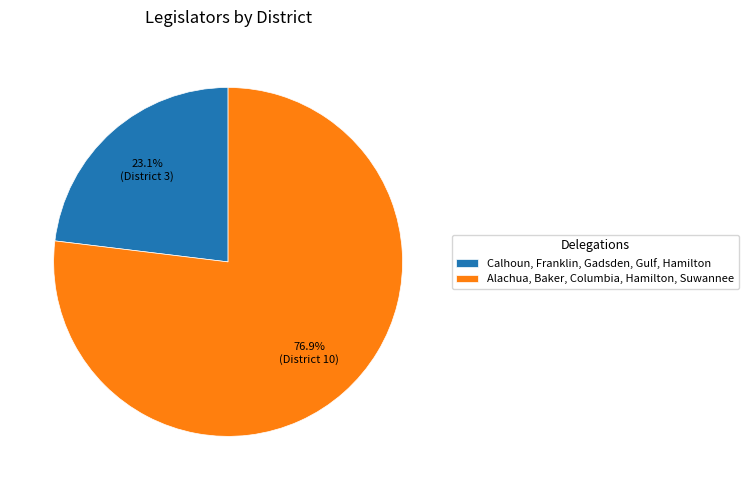

To the nearest percent, what is the difference between the Alachua, Baker, Columbia, Hamilton, Suwannee and Calhoun, Franklin, Gadsden, Gulf, Hamilton slice percentages?

54%